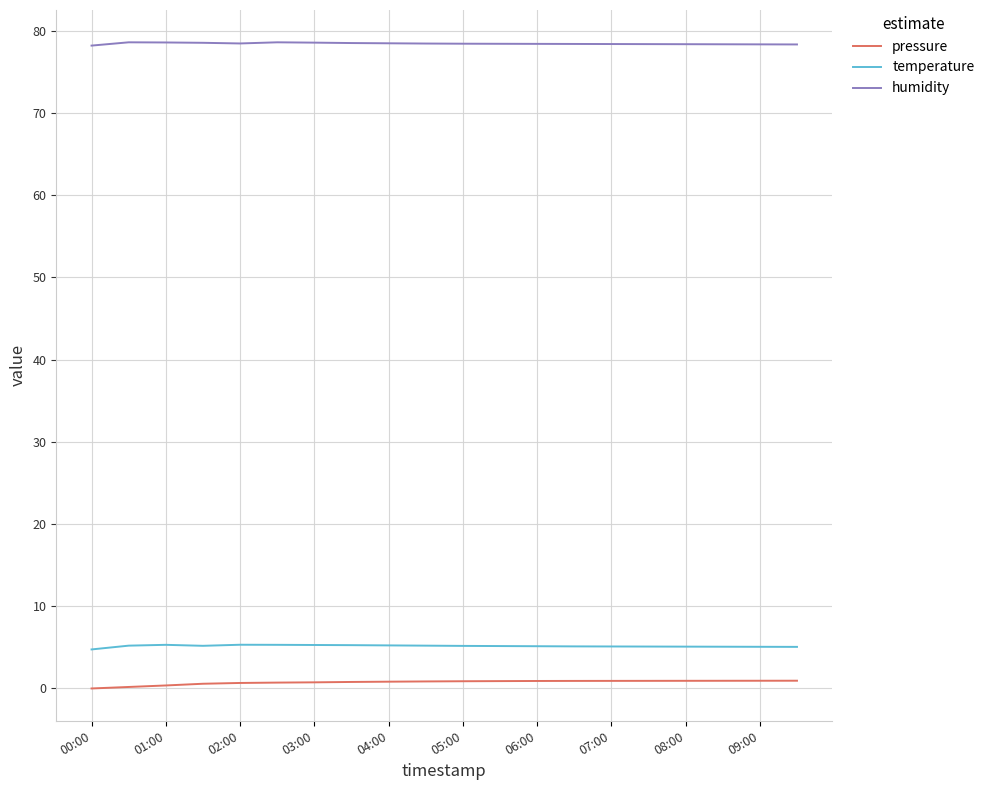

What is the maximum value for humidity?

78.6